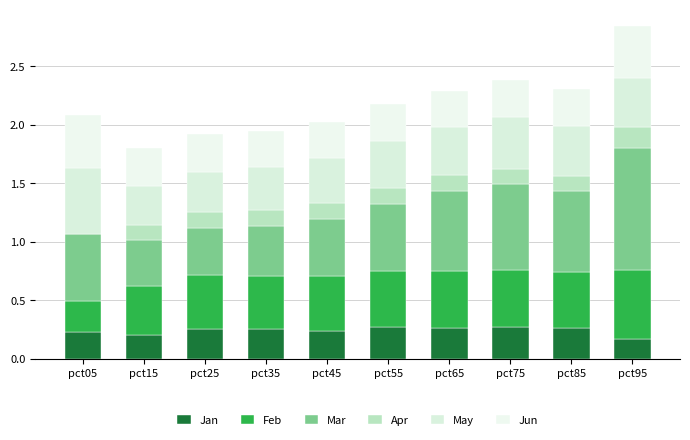

How many data points does each series have?

10